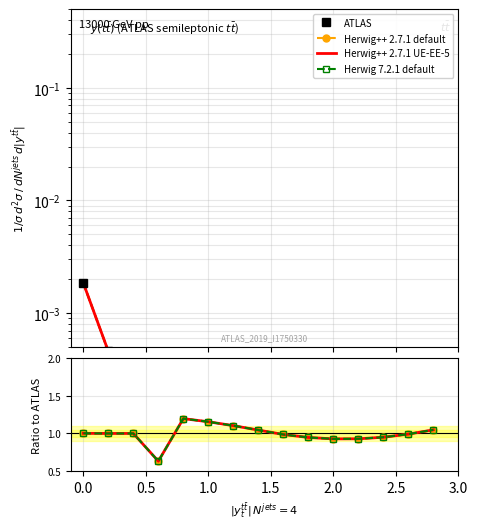

In Herwig++ 2.7.1 UE-EE-5, how many points are higher than both neighbors (excluding endpoints)?

1